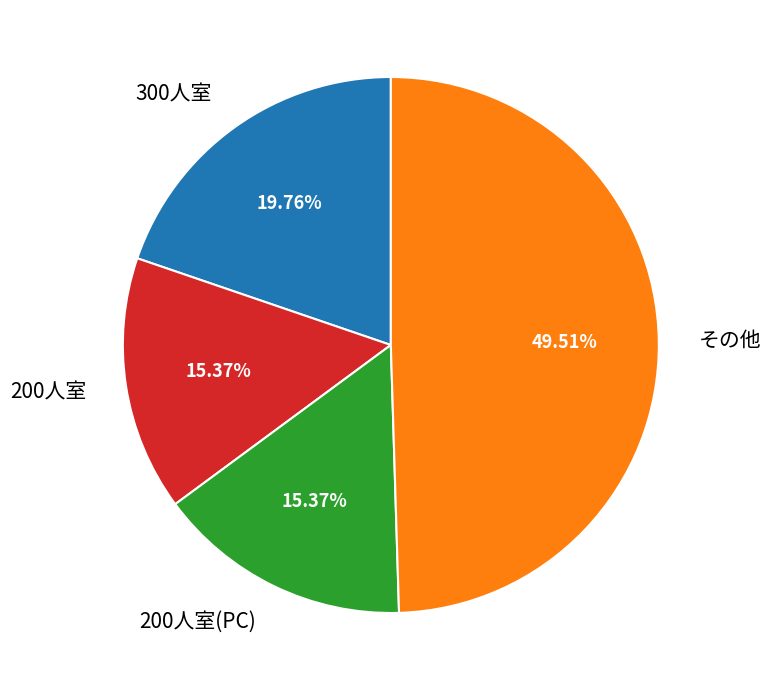

What is the largest slice in the pie chart?

その他